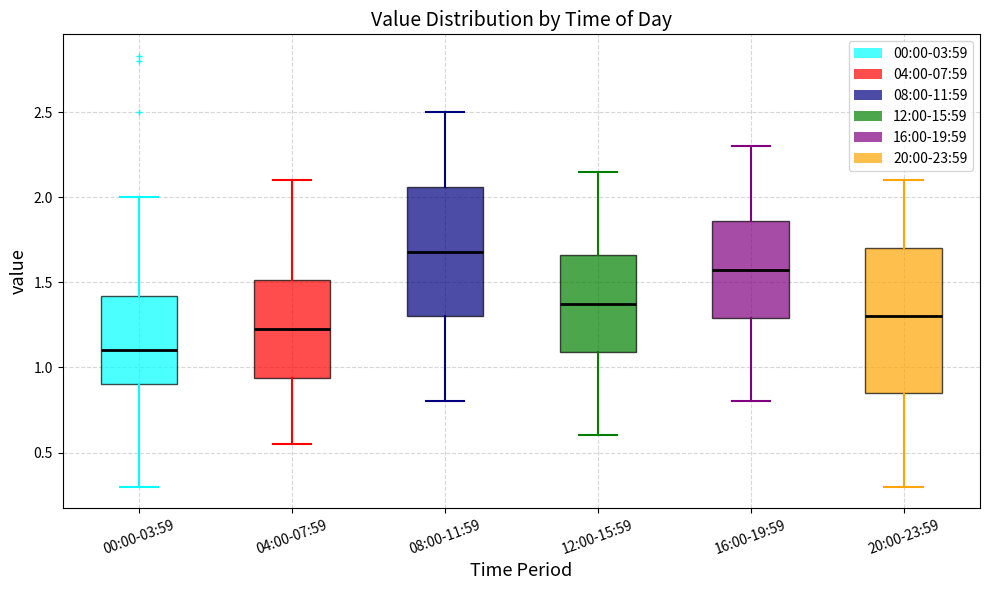

Which box has the lowest median line?

00:00-03:59